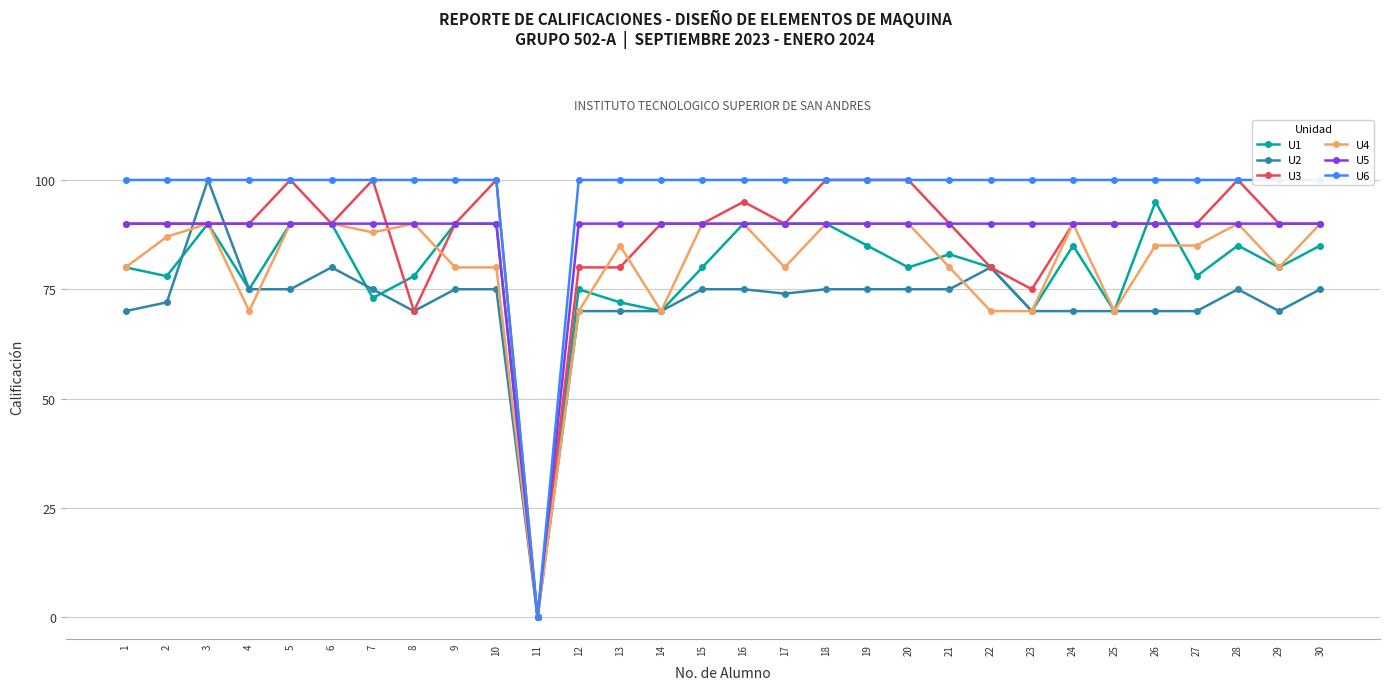

Reading left to right, extract all data points from this chart.

U1: 80	78	90	75	90	90	73	78	90	90	0	75	72	70	80	90	90	90	85	80	83	80	70	85	70	95	78	85	80	85
U2: 70	72	100	75	75	80	75	70	75	75	0	70	70	70	75	75	74	75	75	75	75	80	70	70	70	70	70	75	70	75
U3: 90	90	90	90	100	90	100	70	90	100	0	80	80	90	90	95	90	100	100	100	90	80	75	90	90	90	90	100	90	90
U4: 80	87	90	70	90	90	88	90	80	80	0	70	85	70	90	90	80	90	90	90	80	70	70	90	70	85	85	90	80	90
U5: 90	90	90	90	90	90	90	90	90	90	0	90	90	90	90	90	90	90	90	90	90	90	90	90	90	90	90	90	90	90
U6: 100	100	100	100	100	100	100	100	100	100	0	100	100	100	100	100	100	100	100	100	100	100	100	100	100	100	100	100	100	100